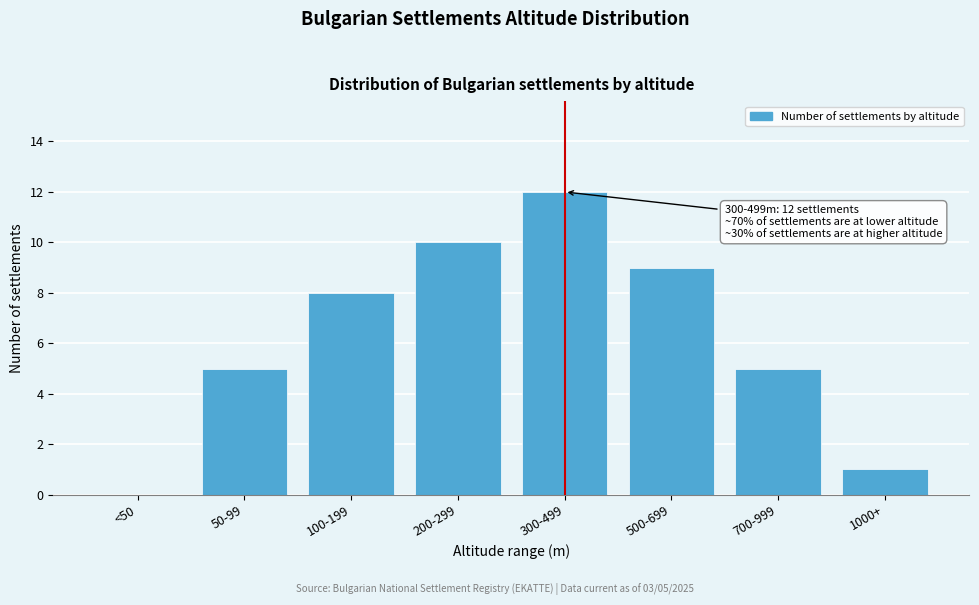

Reading right to left, extract all data points from this chart.

1000+=1	700-999=5	500-699=9	300-499=12	200-299=10	100-199=8	50-99=5	<50=0